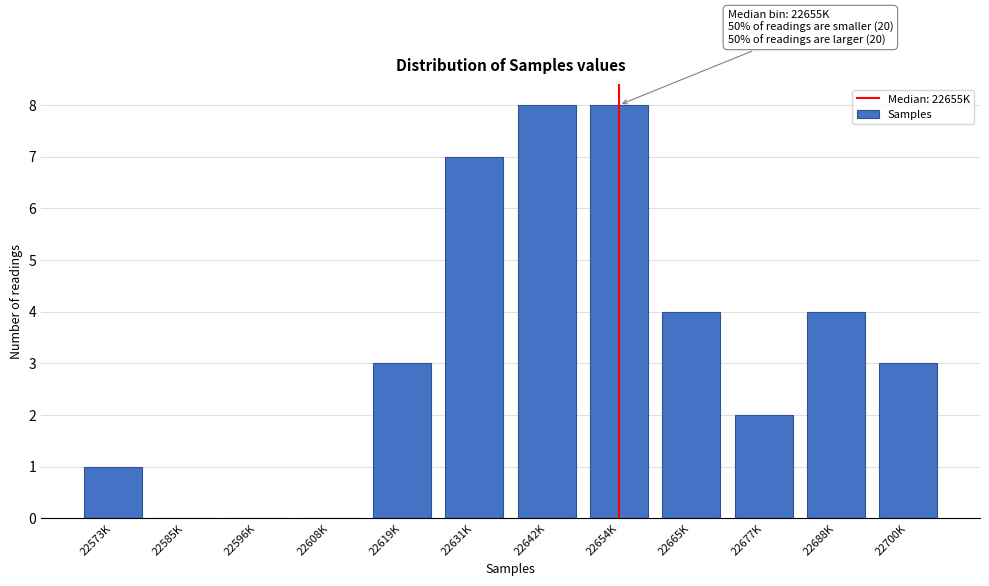

Reading left to right, transcribe all the data shown in this chart.

22573K=1	22585K=0	22596K=0	22608K=0	22619K=3	22631K=7	22642K=8	22654K=8	22665K=4	22677K=2	22688K=4	22700K=3